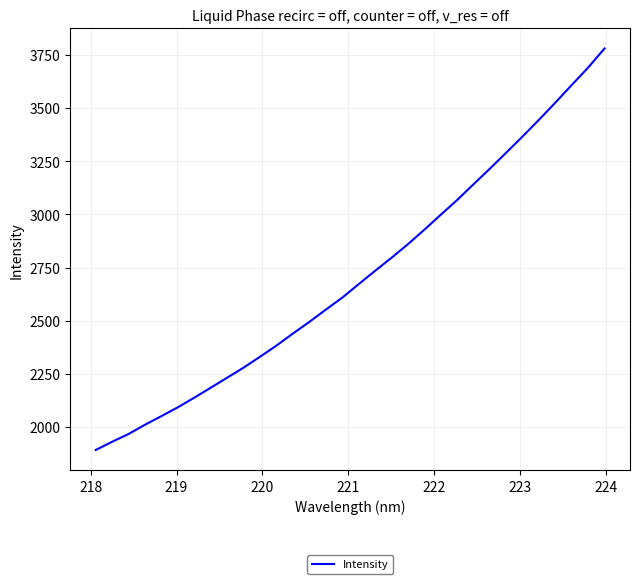

What is the difference between the maximum and minimum values?

1887.5